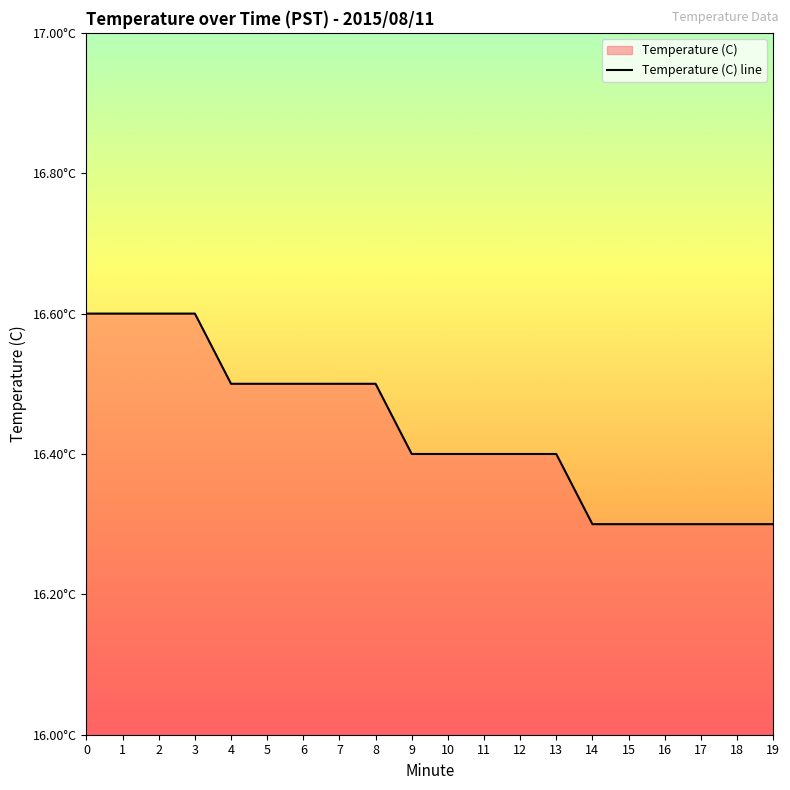

Reading left to right, extract all data points from this chart.

0=16.6	1=16.6	2=16.6	3=16.6	4=16.5	5=16.5	6=16.5	7=16.5	8=16.5	9=16.4	10=16.4	11=16.4	12=16.4	13=16.4	14=16.3	15=16.3	16=16.3	17=16.3	18=16.3	19=16.3